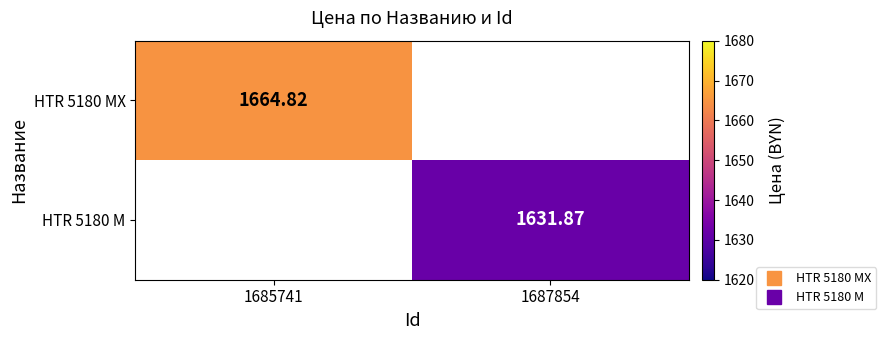

Rank the series by their average value, from highest to lowest.

HTR 5180 MX, HTR 5180 M